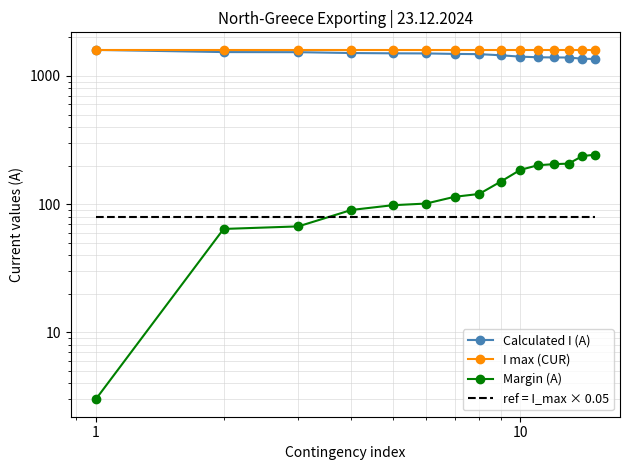

The ref = I_max × 0.05 series shows 111 at 0. True or false?

False